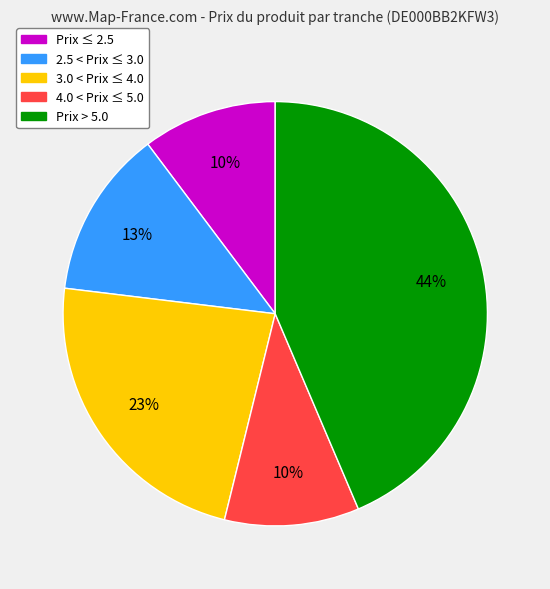

Is there any slice that represents more than half of the pie?

No